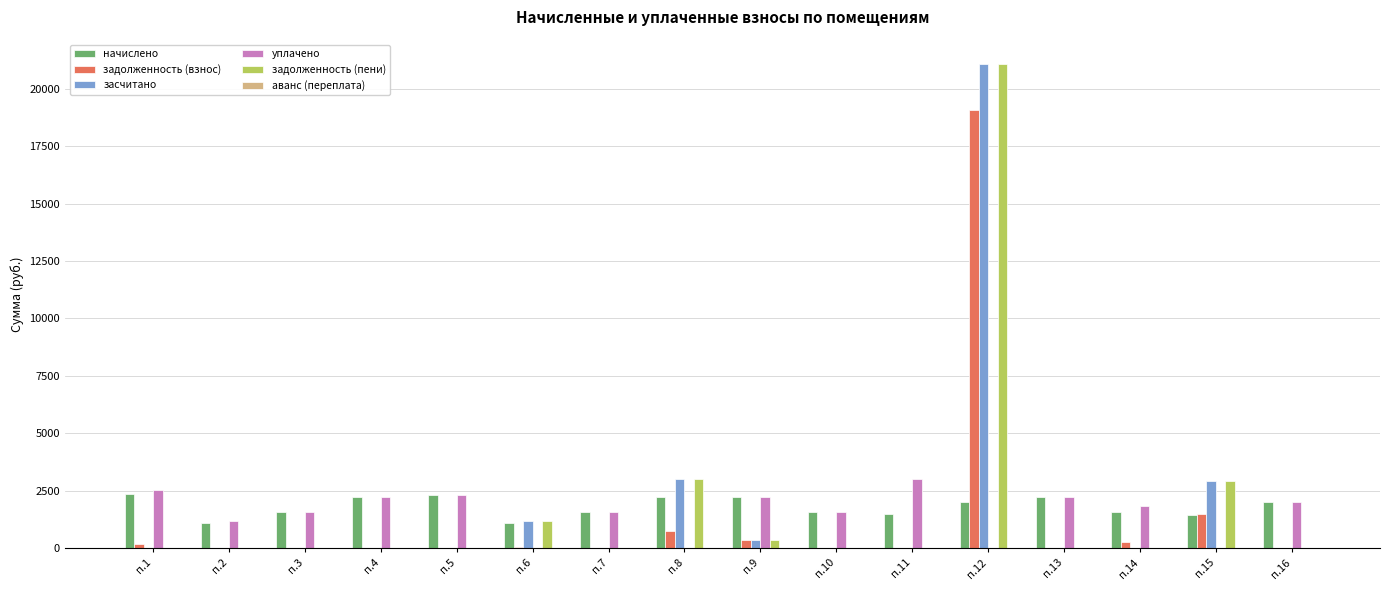

What is the maximum value for задолженность (пени)?

21077.1